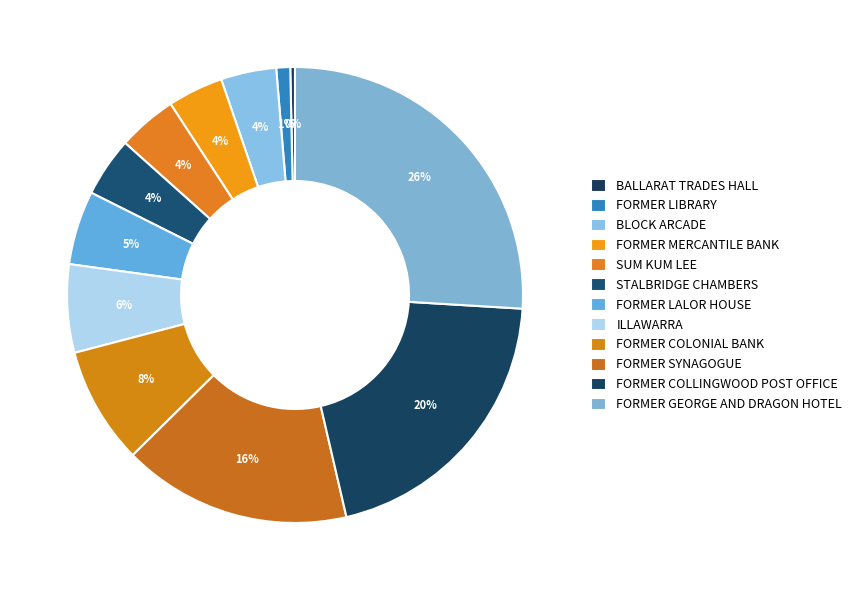

Approximately how many times larger is the value at FORMER COLLINGWOOD POST OFFICE compared to STALBRIDGE CHAMBERS?

4.8